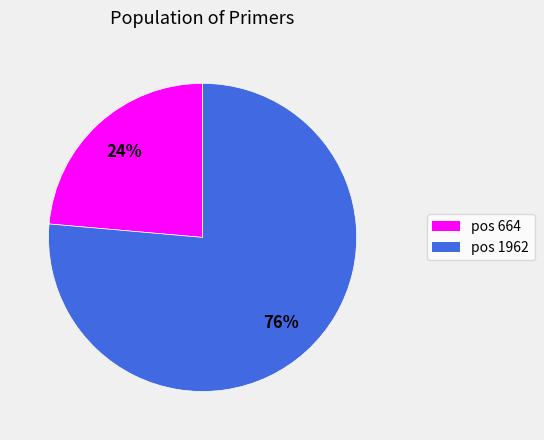

To the nearest percent, what is the average slice percentage?

50%